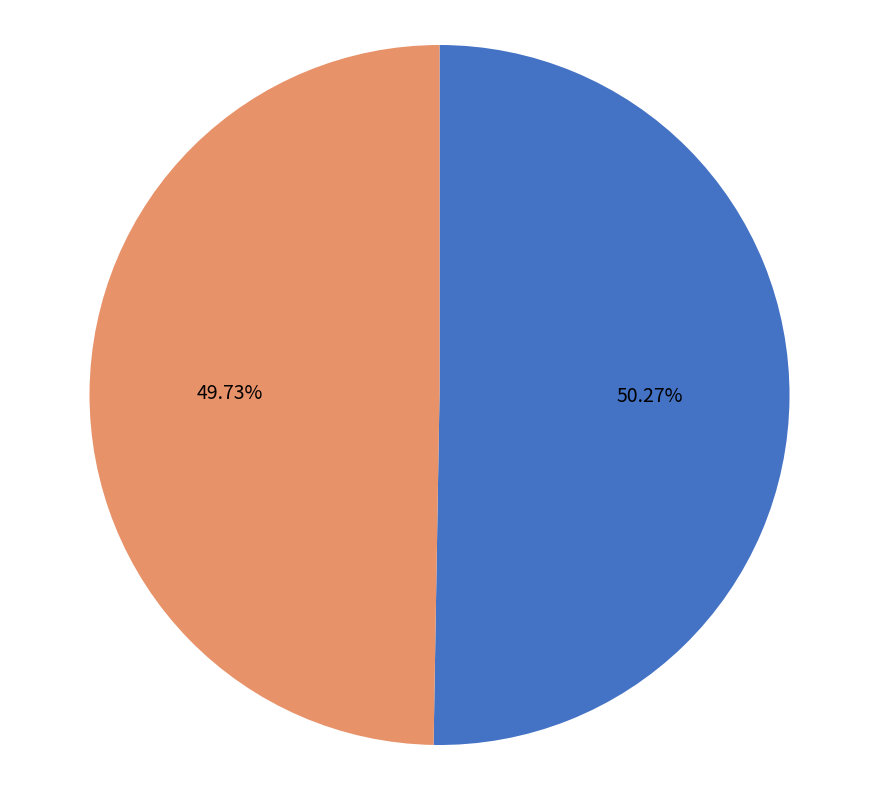

To the nearest percent, what is the combined percentage of French and English?

100%